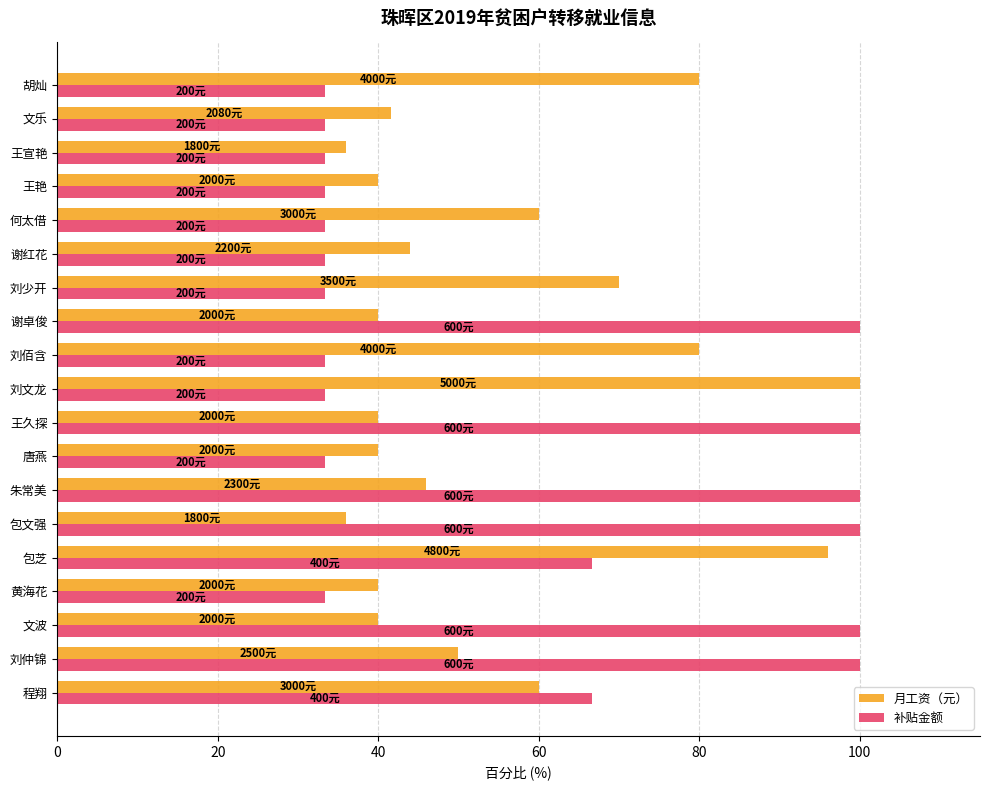

At 包芝, list the series in order from largest to smallest.

月工资（元）, 补贴金额